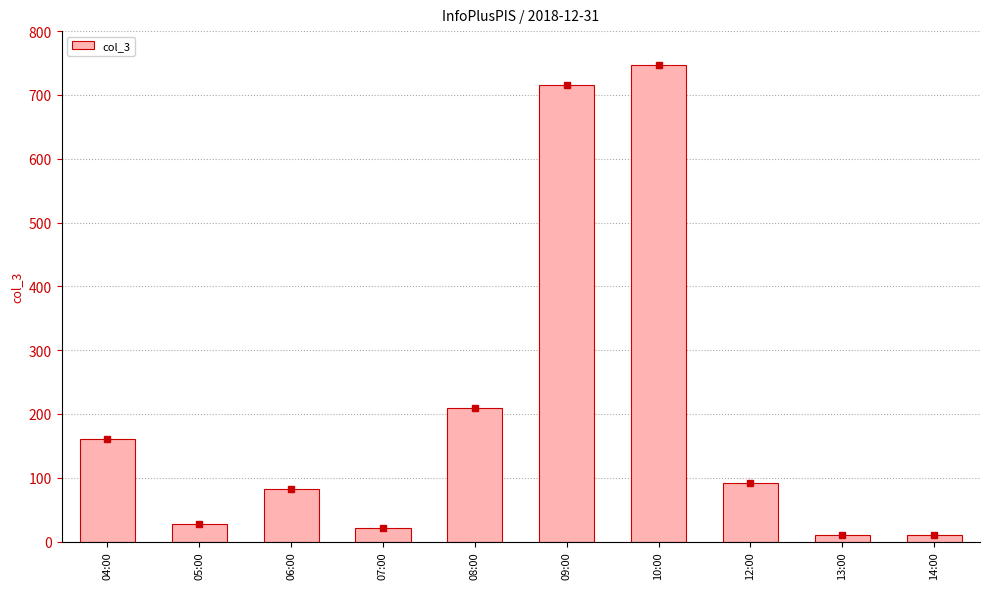

What is the sum of all values?

2075